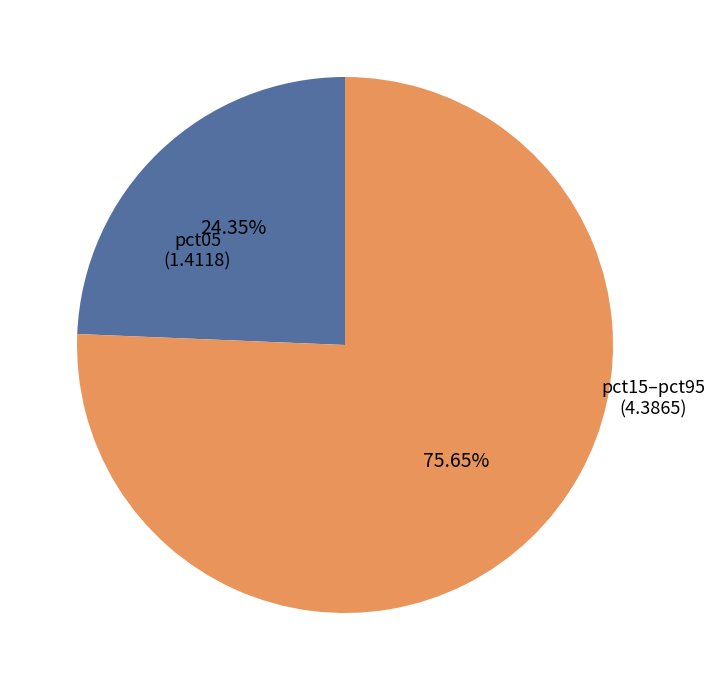

How many segments does this pie chart have?

2